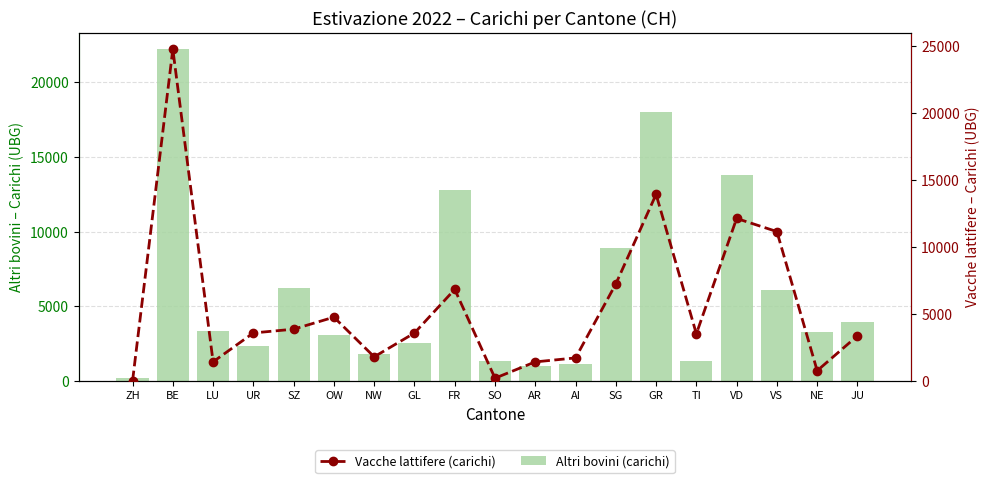

How many values in the Vacche lattifere (carichi) series are below 3579?

9